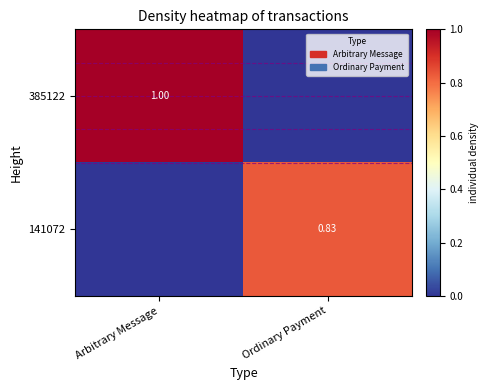

How many values in the 141072 series exceed 0?

1